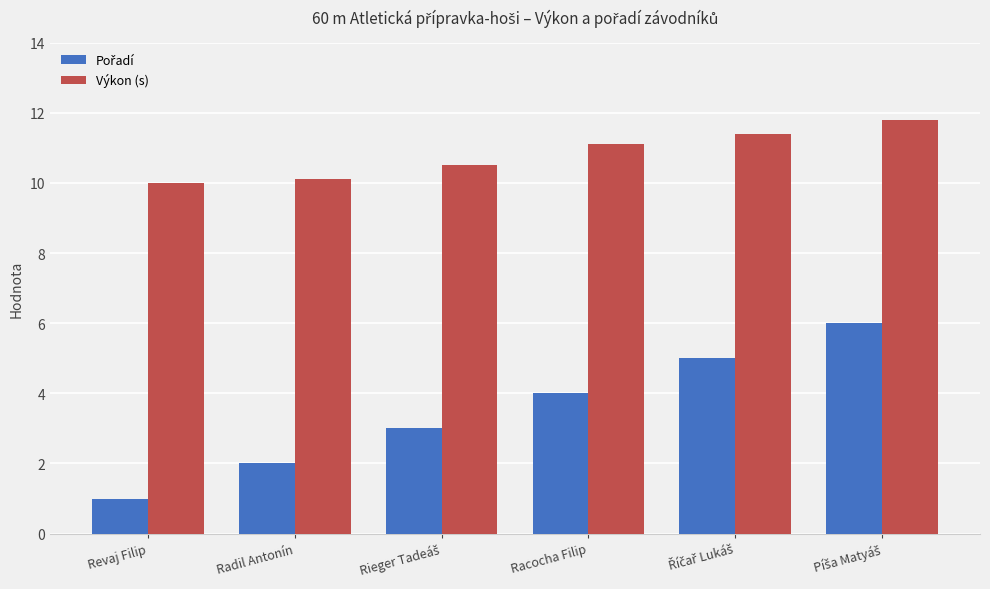

What is the sum of all Výkon (s) values?

64.9